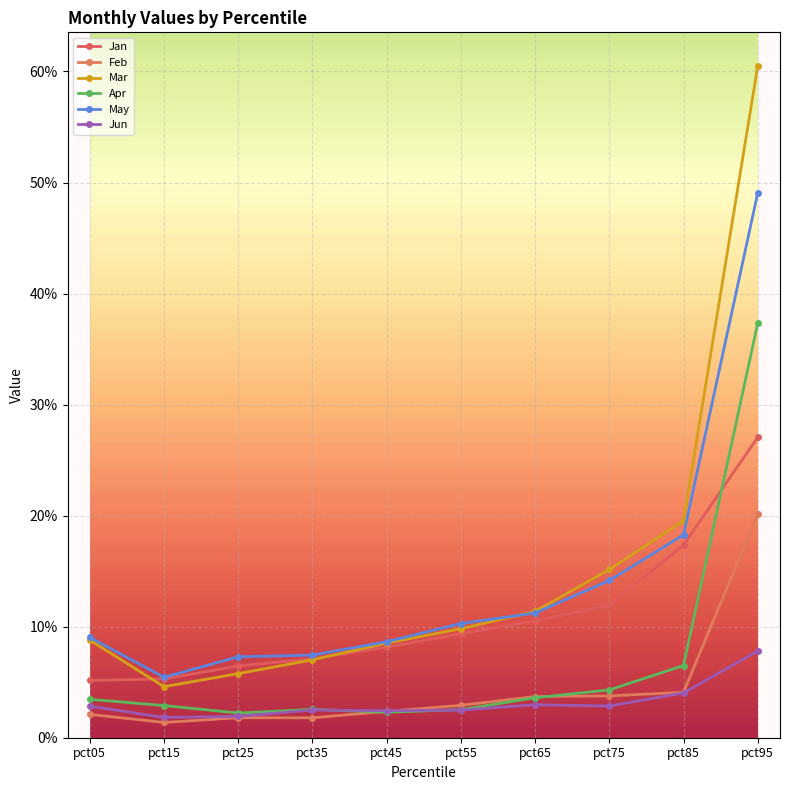

Is the value of Jan at pct85 greater than the value of Jun at pct55?

Yes